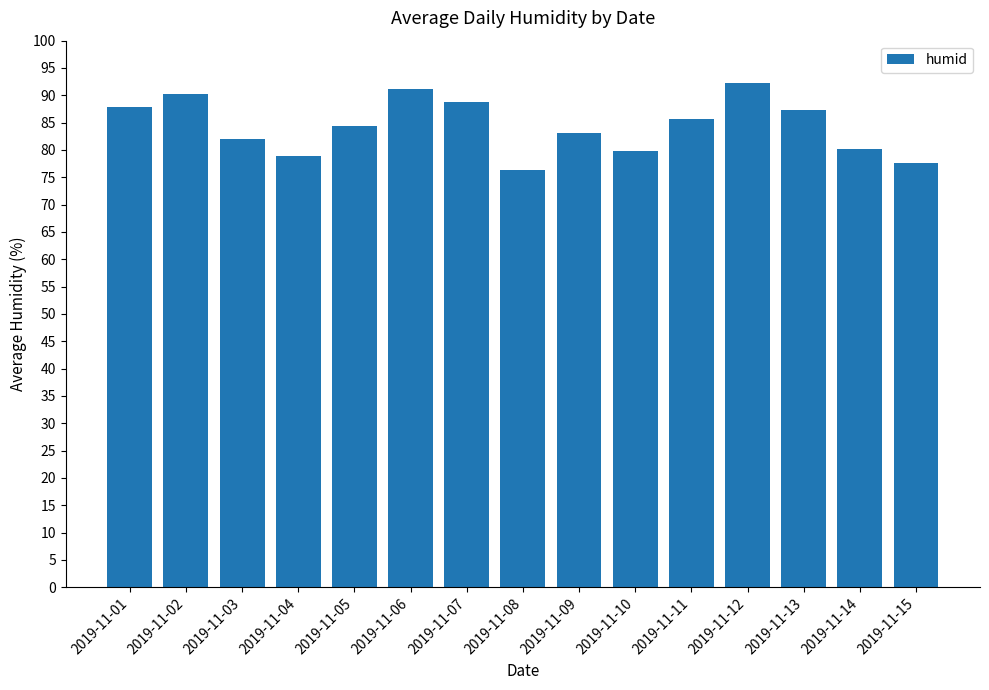

What is the value of the 12th bar from the left?

92.3